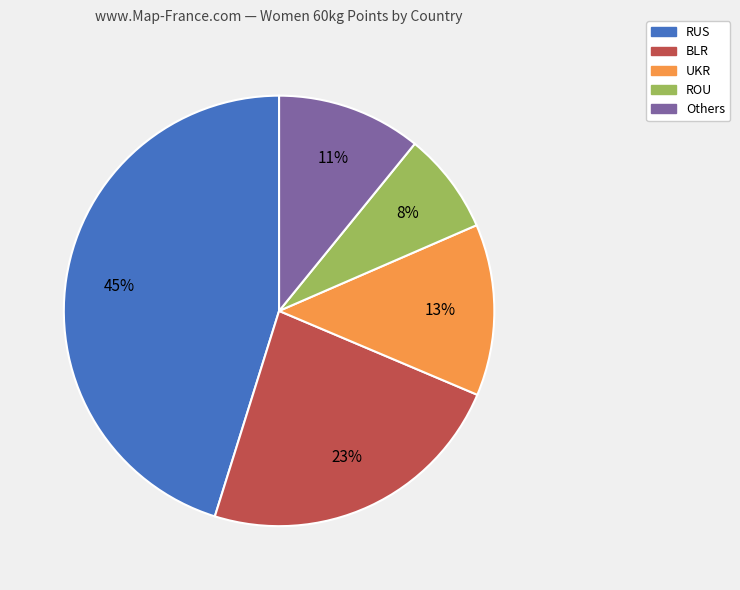

Which category has the biggest portion of the pie?

RUS